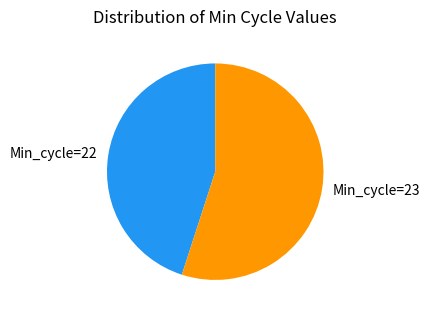

Is the sum of Min_cycle=22 and Min_cycle=23 greater than half?

Yes